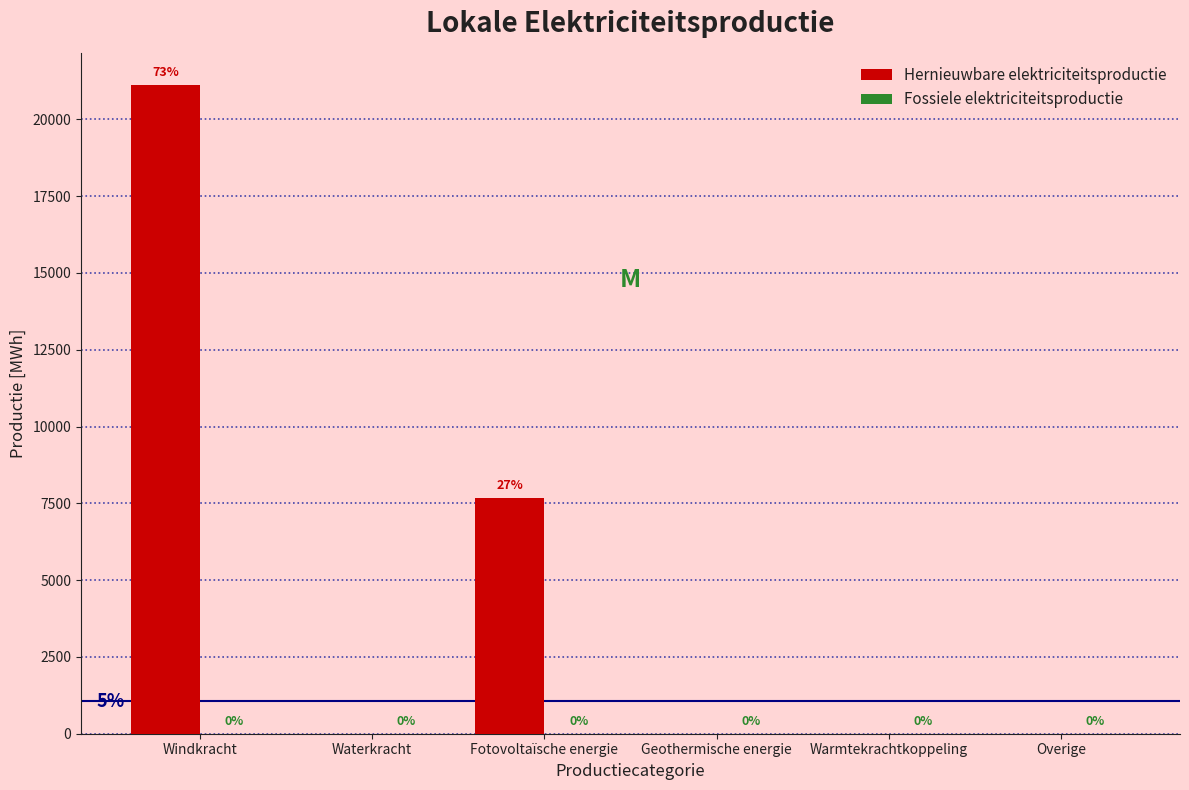

Is it true that the value at Windkracht is 11183.4?

False